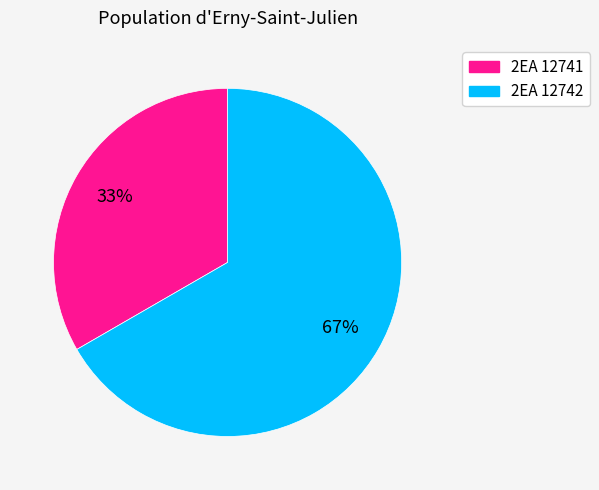

Do 2EA 12742 and 2EA 12741 together represent more than half of the pie?

Yes